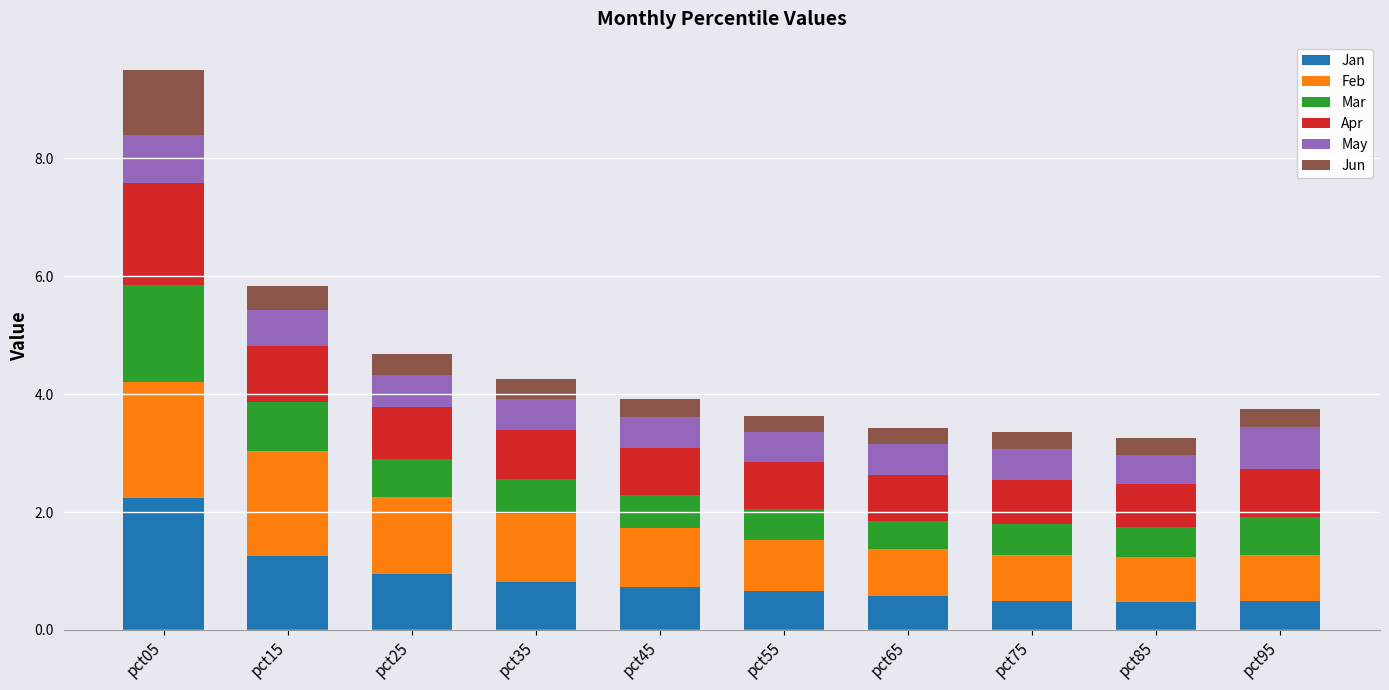

What is the difference between the maximum and second lowest values in the Jan series?

1.8